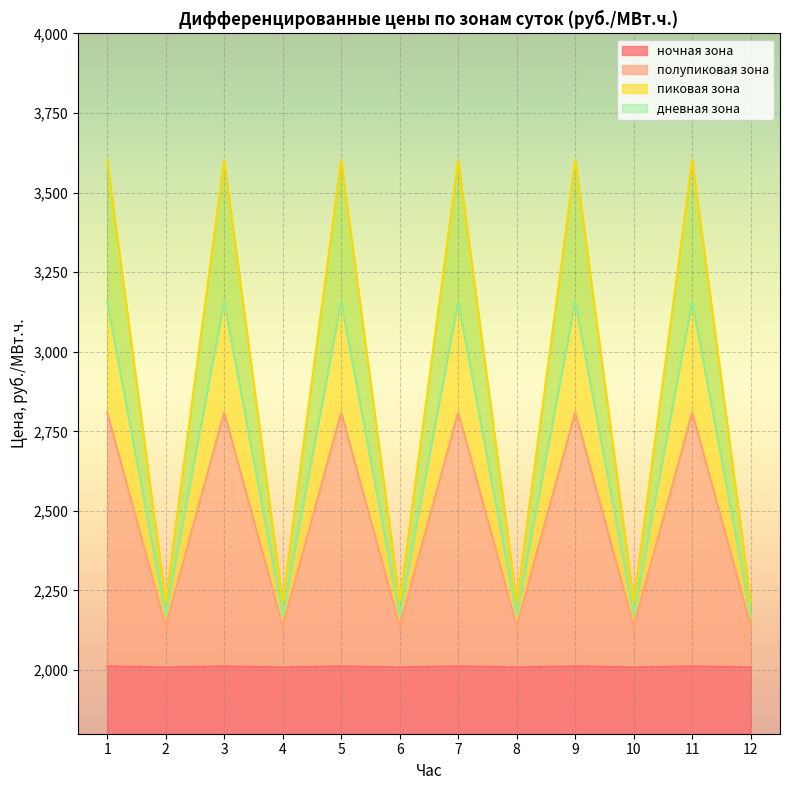

What are all the series names shown in the legend?

ночная зона, полупиковая зона, пиковая зона, дневная зона